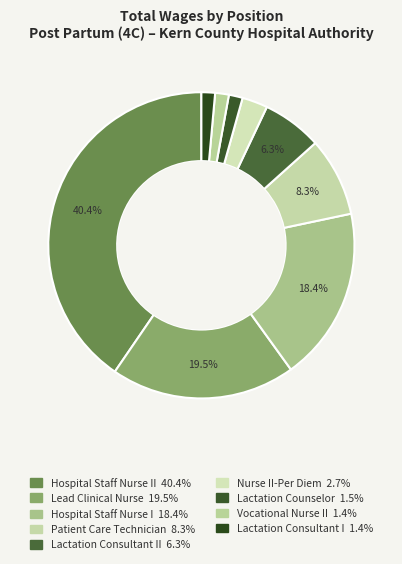

How many slices are in this pie chart?

9